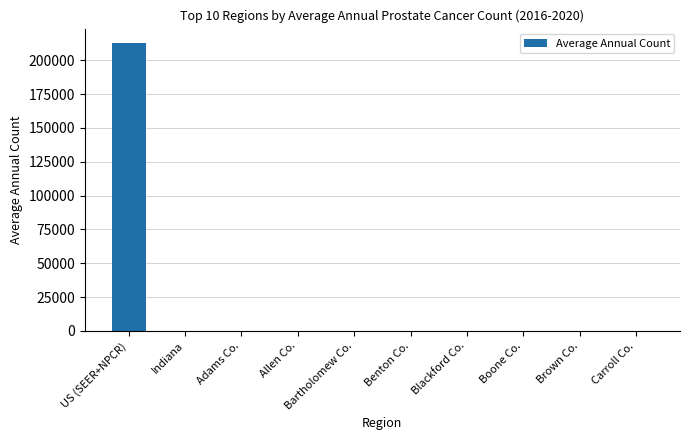

Is it true that the value at Adams Co. is -147568?

False